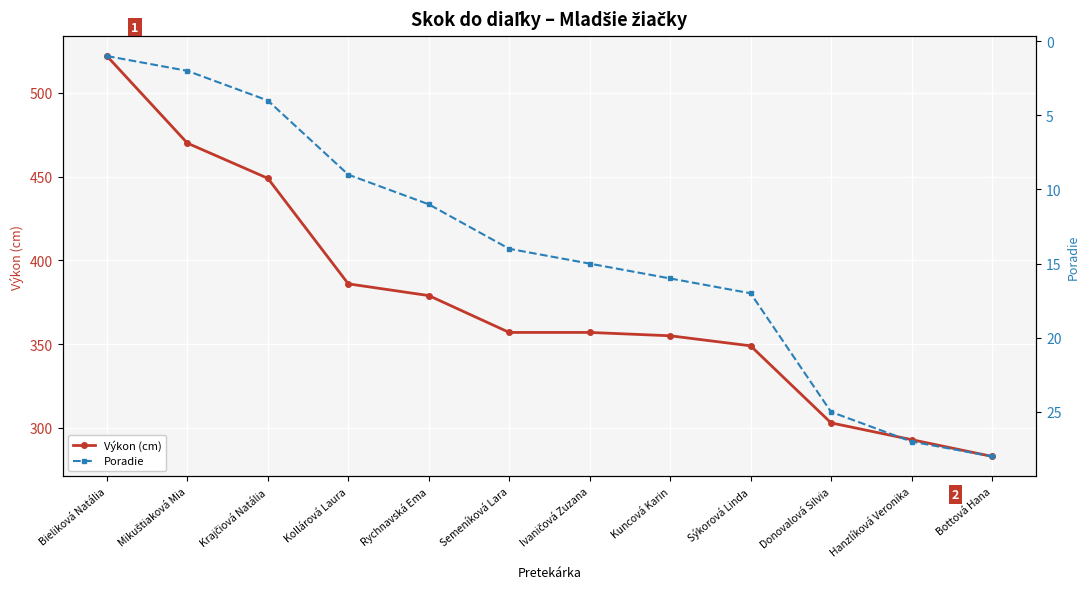

Between Rychnavská Ema and Semeníková Lara, which is larger?

Rychnavská Ema